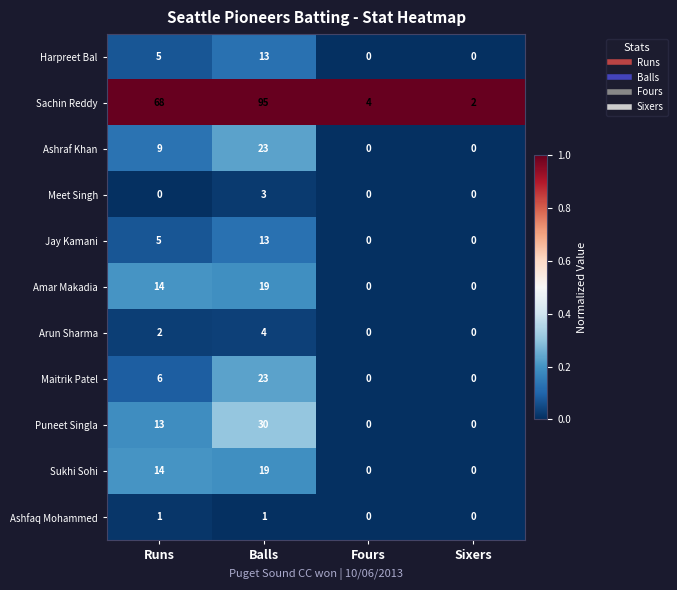

At which category is the sum across all series the highest?

Balls